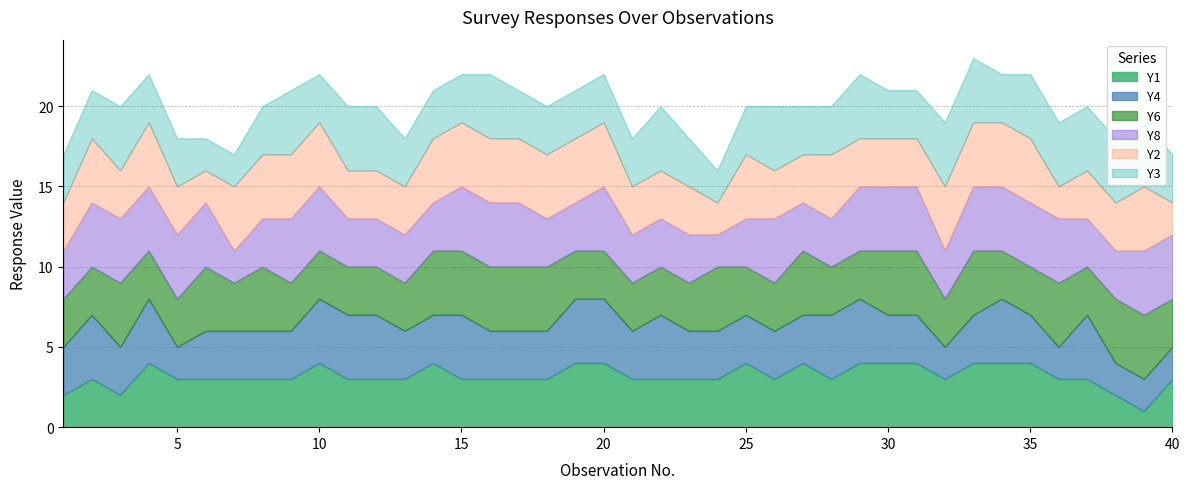

How many data points in Y3 are above 3?

15